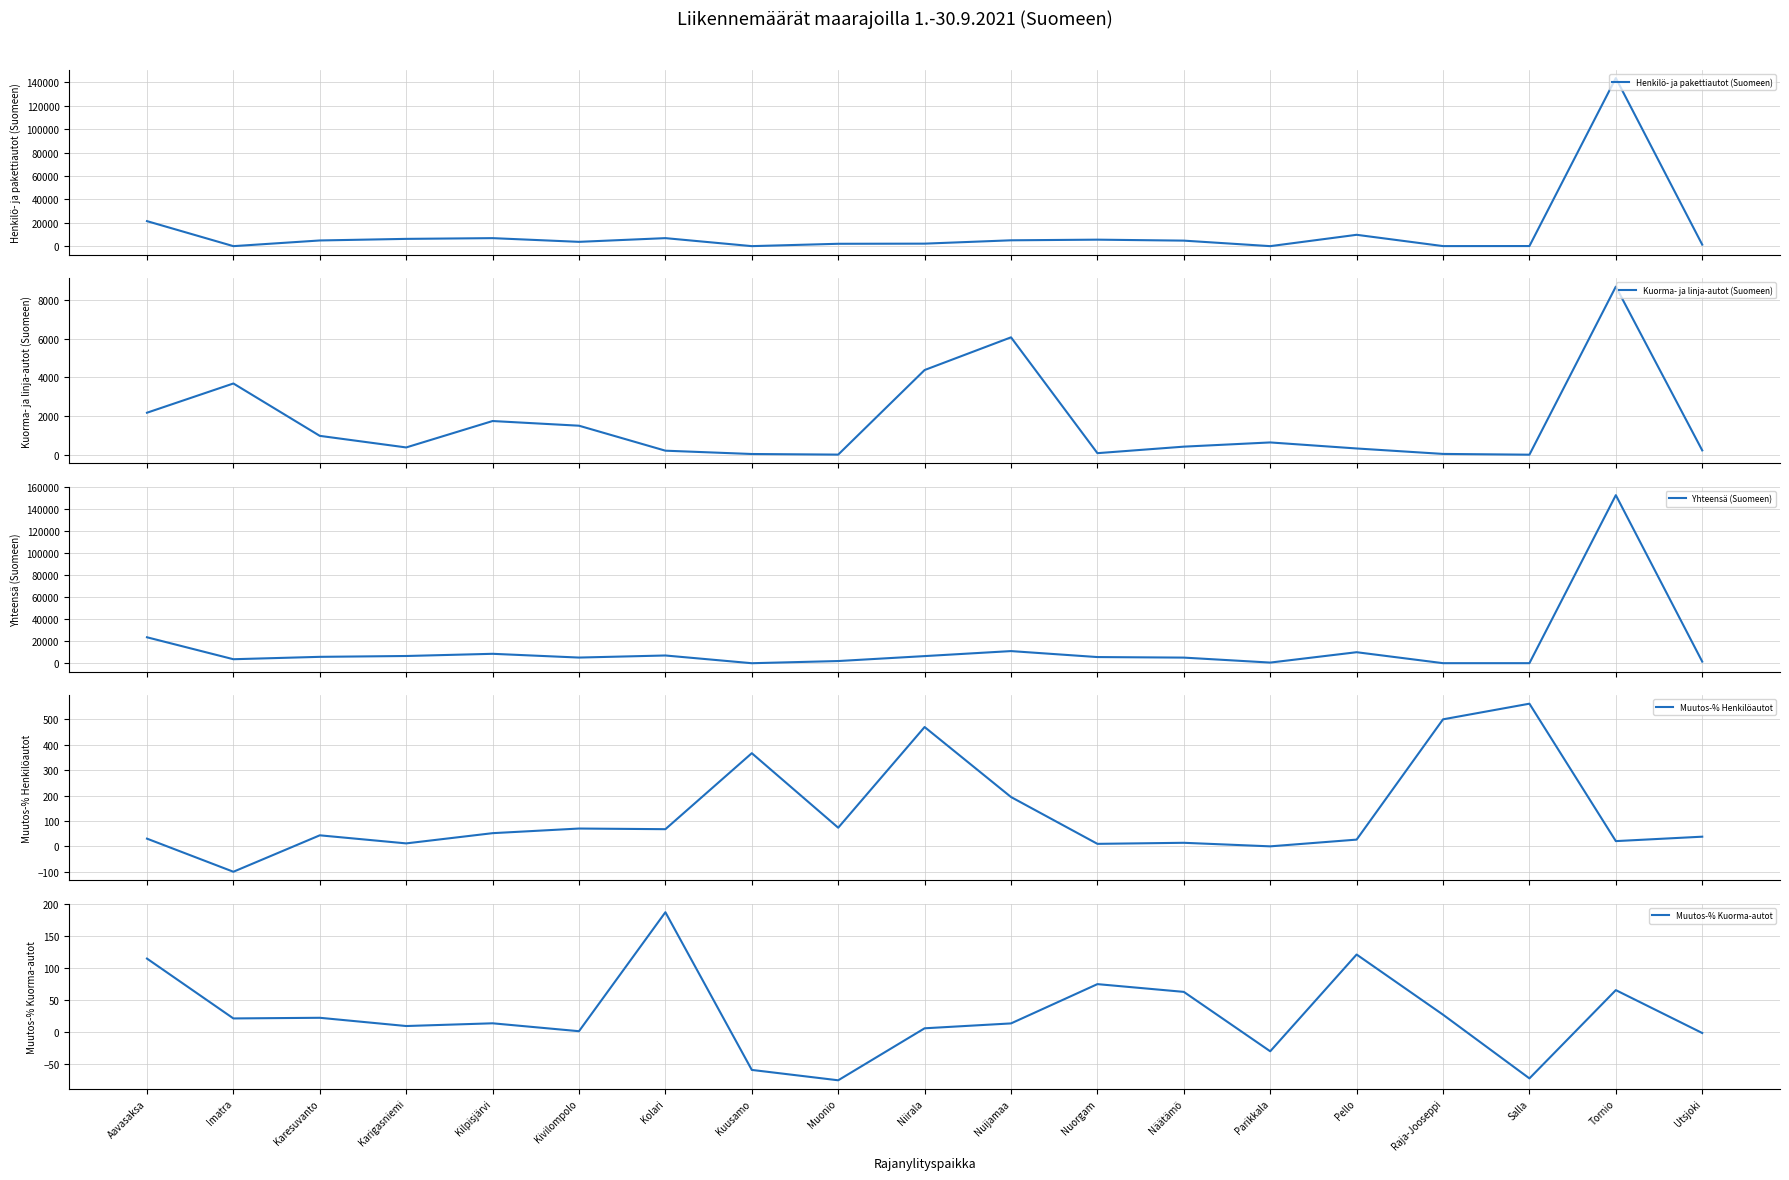

What is the value of the Henkilö- ja pakettiautot (Suomeen) point at the 5th from the left?

6844.0